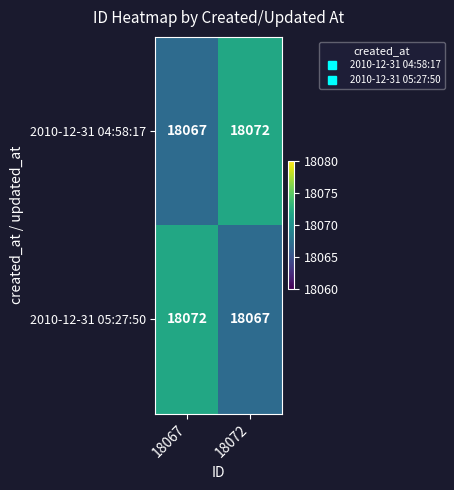

The value of 2010-12-31 05:27:50 at 18072 is 4523. True or false?

False